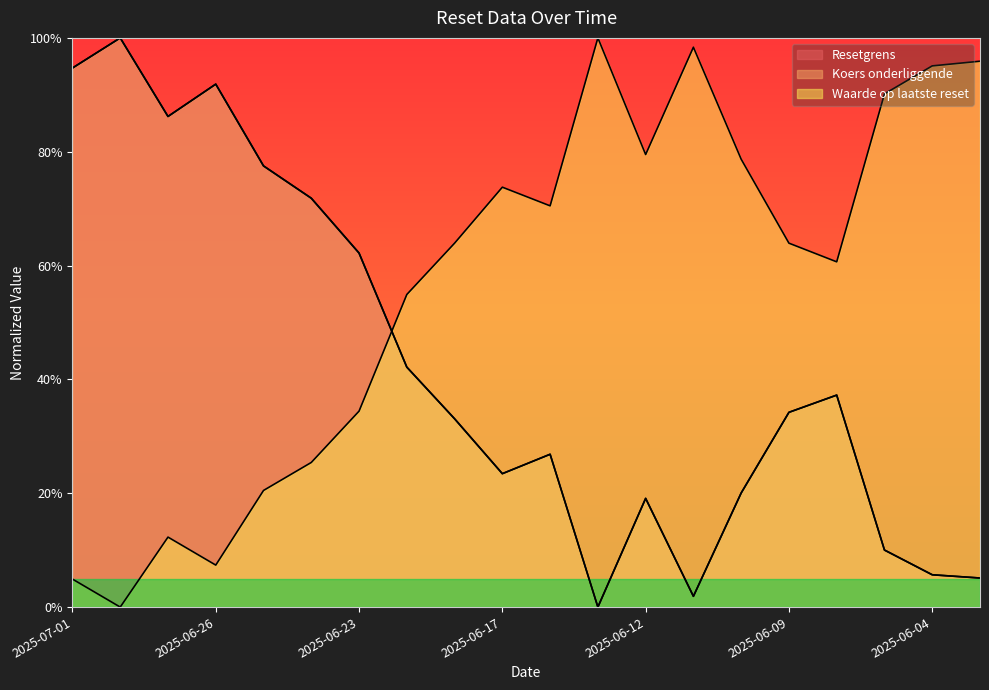

At which category does Resetgrens reach its first local valley?

2025-06-27